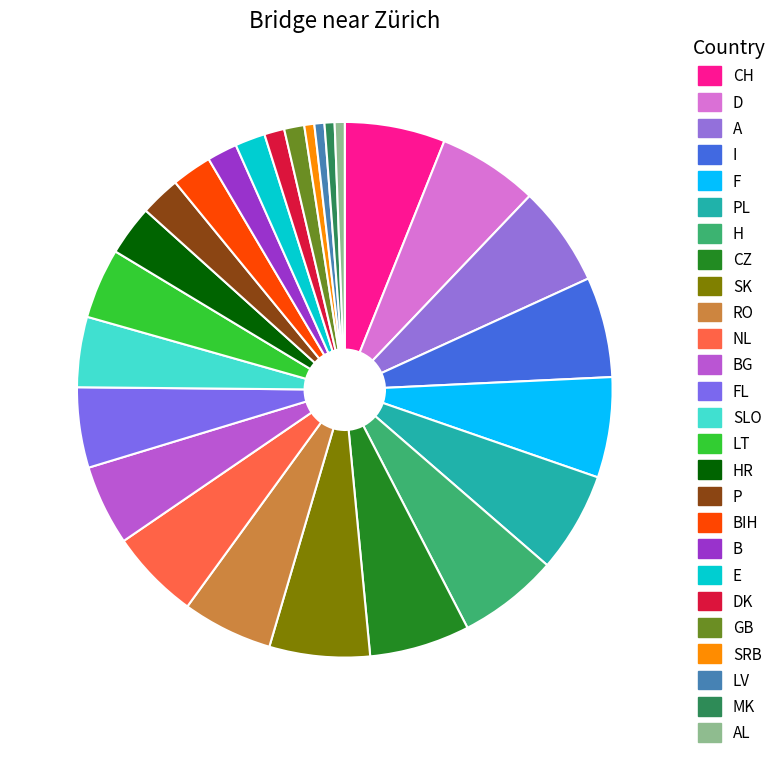

How many slices are in this pie chart?

26